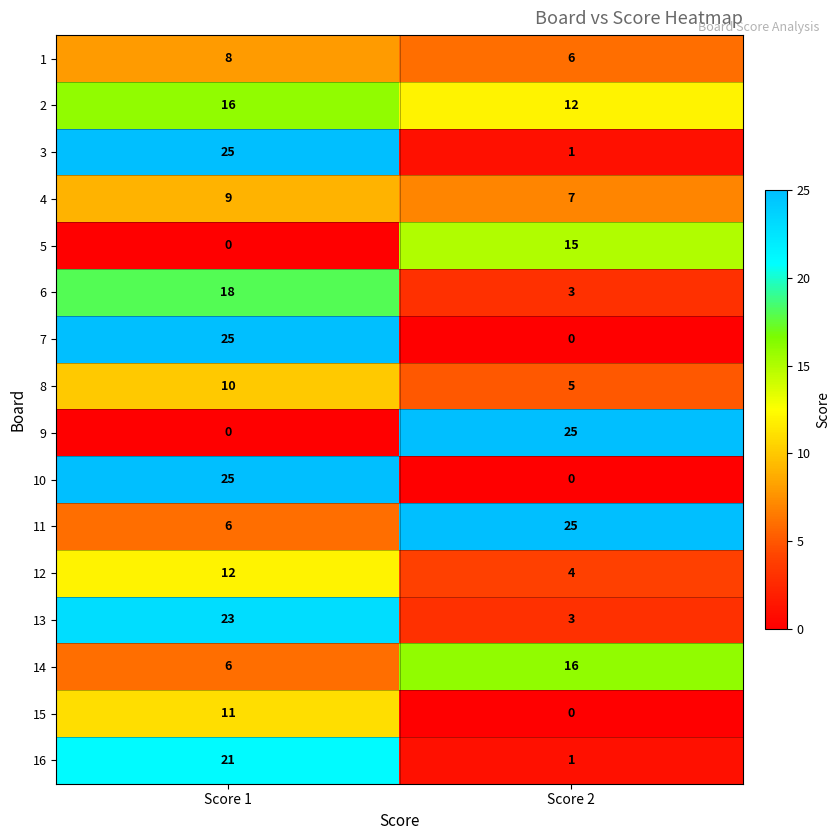

Read the 16 value at Score 1.

21